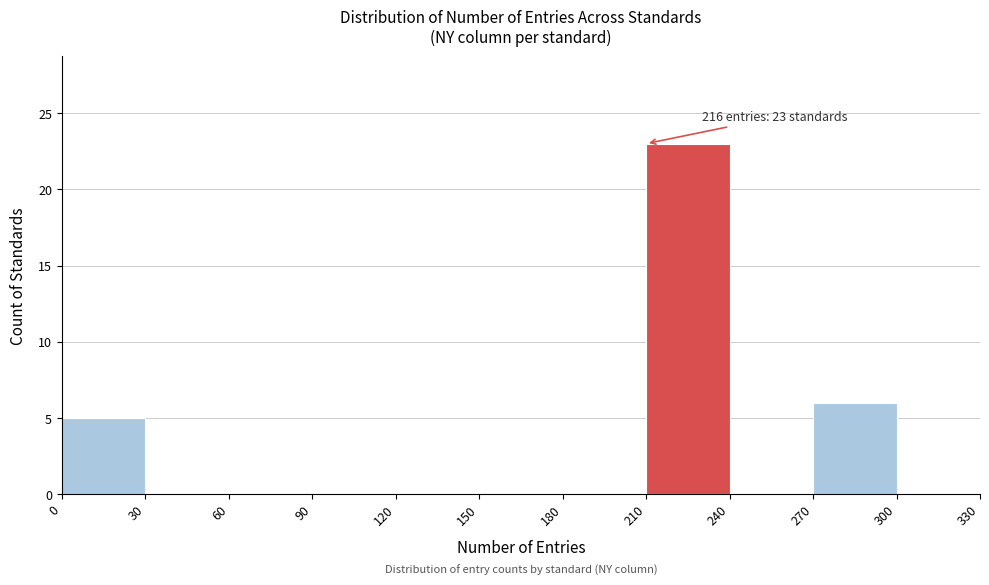

Over which range of the x-axis is the bar tallest?

210 to 240